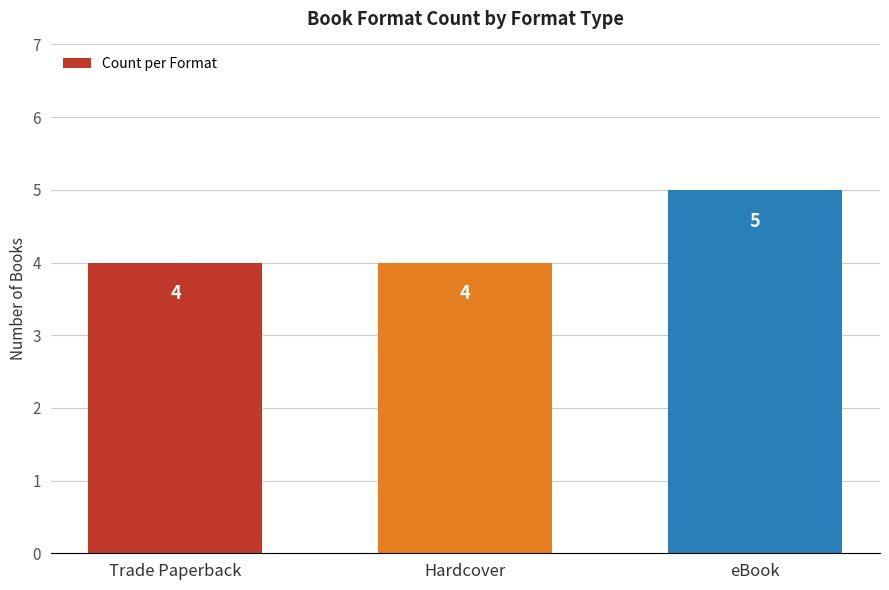

Are the bars horizontal?

No